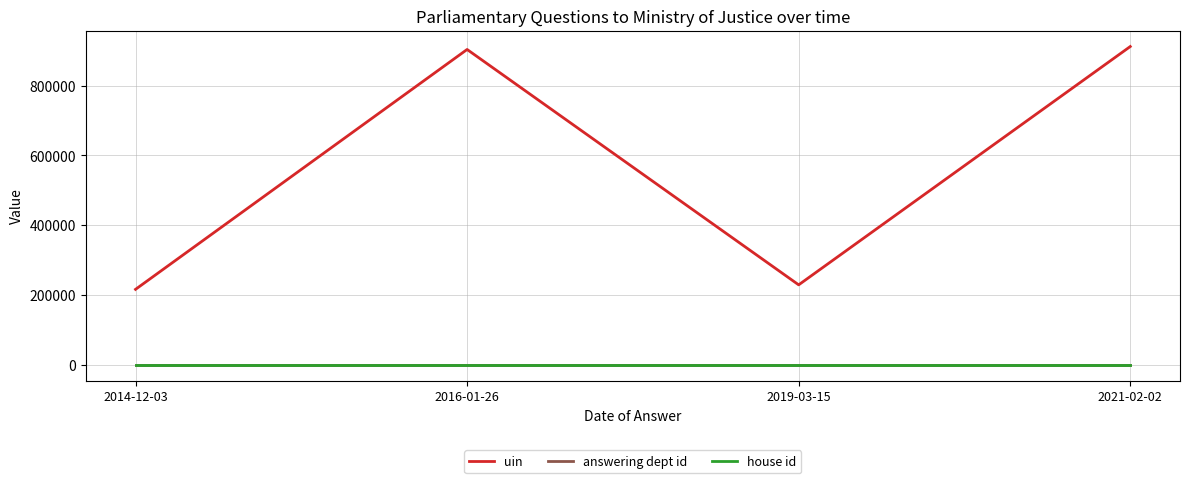

What is the greatest value displayed?

911707